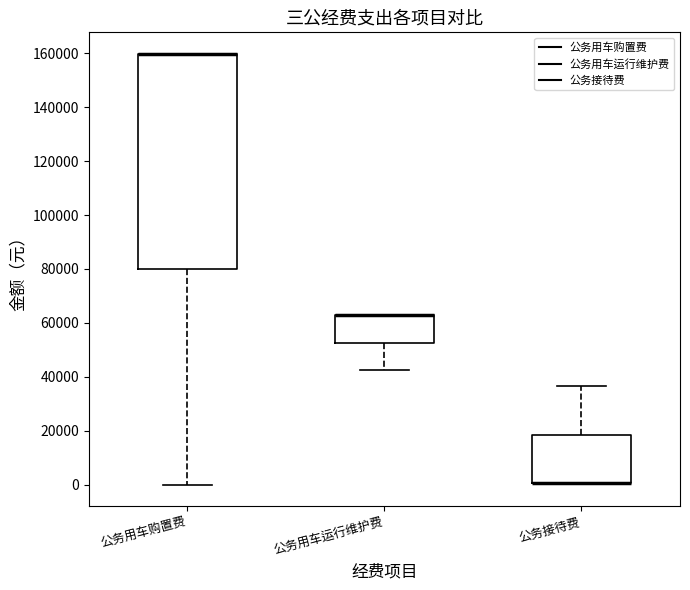

Reading left to right, transcribe this box plot: for each box, give where its median line is, the range the box spans, and where its two whiskers end, as read against the y-axis. The values are not printed on the chart, so give them approximately, as read against the axis.

公务用车购置费: median 160000 (drawn on the box's upper edge), box 80000 to 160000, whiskers 0 to 160000
公务用车运行维护费: median 62000 (drawn on the box's upper edge), box 52000 to 62000, whiskers 42000 to 62000
公务接待费: median 0 (drawn on the box's lower edge), box 0 to 18000, whiskers 0 to 36000